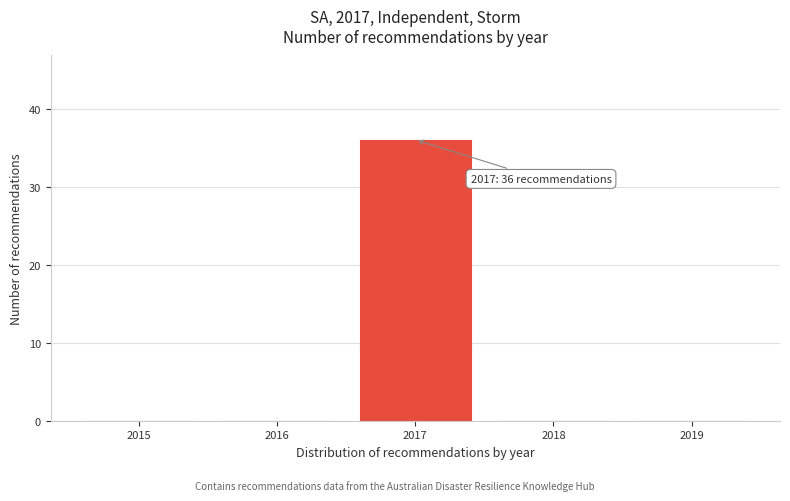

Reading left to right, list all the values displayed in this chart.

2015=0	2016=0	2017=36	2018=0	2019=0